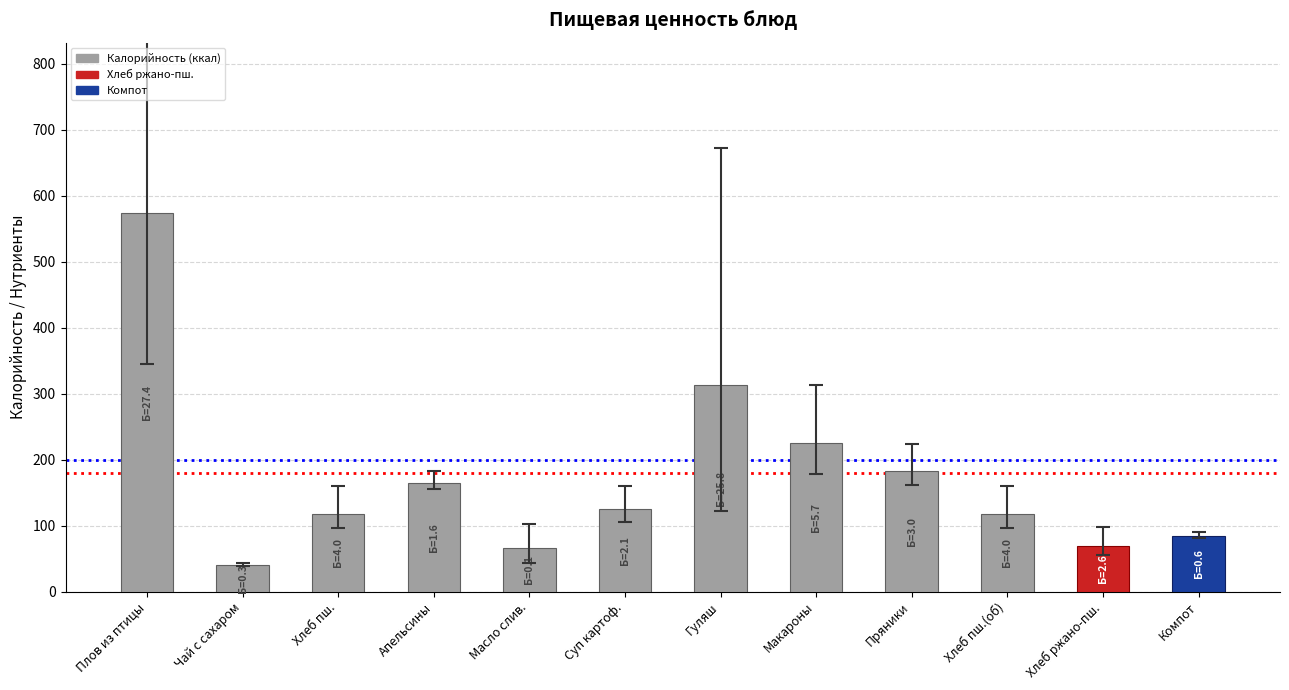

Approximately how many times larger is the value at Суп картоф. compared to Апельсины?

0.8